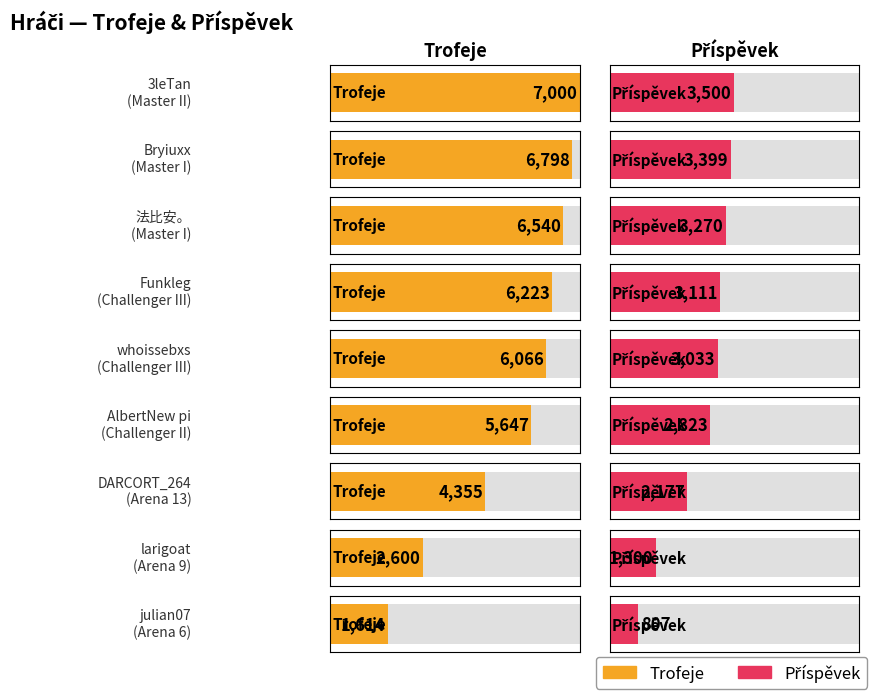

Reading left to right, what are all the values shown in this chart?

Trofeje: Master II=7000	Master I=6798	Master I=6540	Challenger III=6223	Challenger III=6066	Challenger II=5647	Arena 13=4355	Arena 9=2600	Arena 6=1614
Příspěvek: Master II=3500	Master I=3399	Master I=3270	Challenger III=3111	Challenger III=3033	Challenger II=2823	Arena 13=2177	Arena 9=1300	Arena 6=807